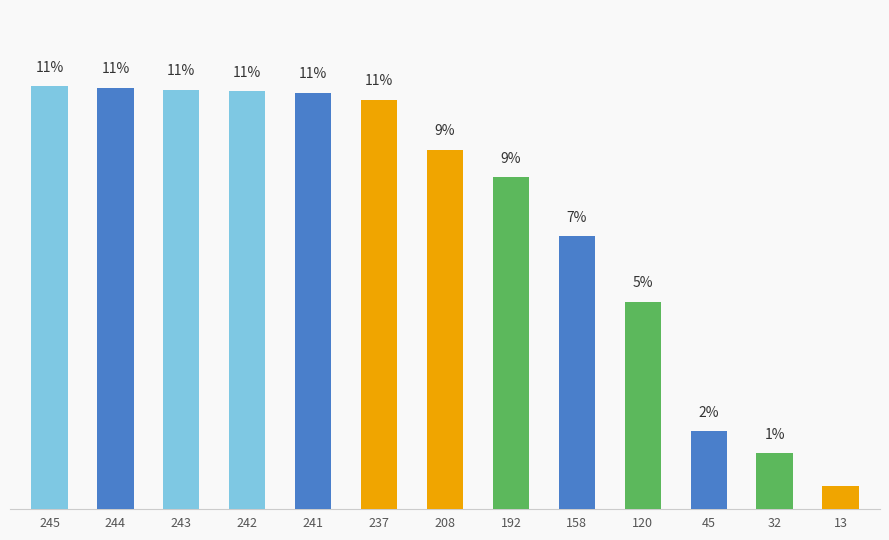

Does the chart contain any negative values?

No